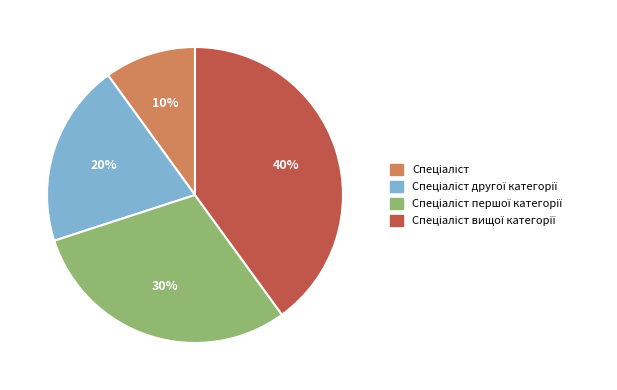

Count the number of slices in the pie.

4